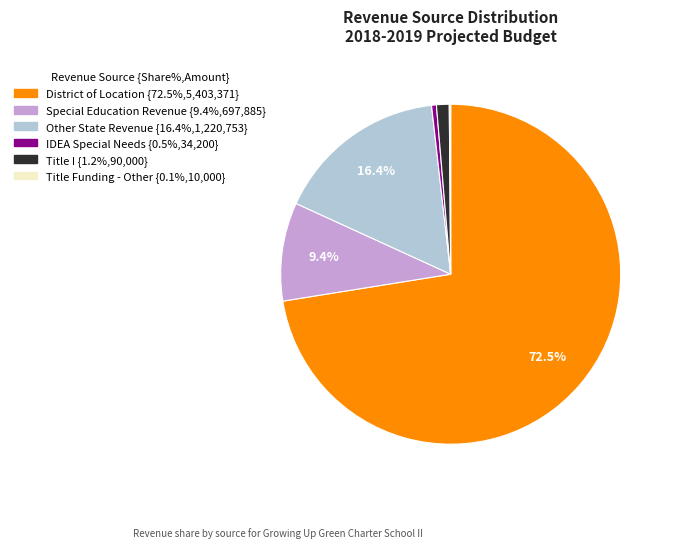

To the nearest percent, what is the difference between the IDEA Special Needs and Other State Revenue slice percentages?

16%